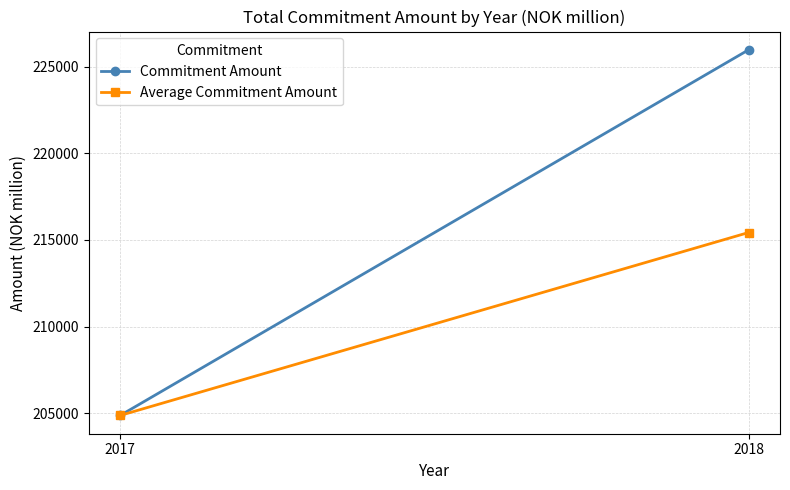

Is it true that Commitment Amount equals 204871.0 at 2017?

True